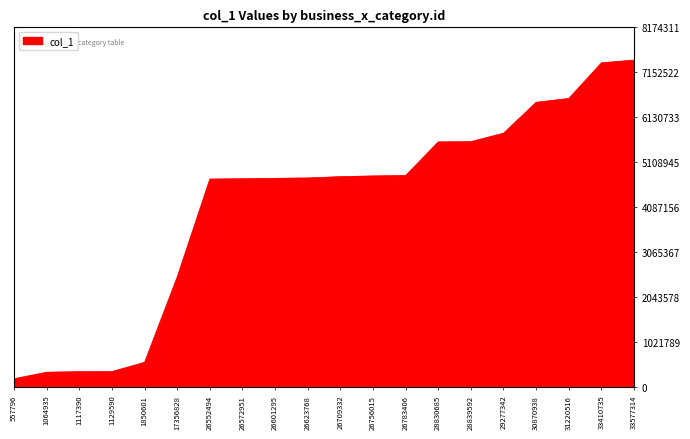

What is the maximum value shown in the chart?

7431192